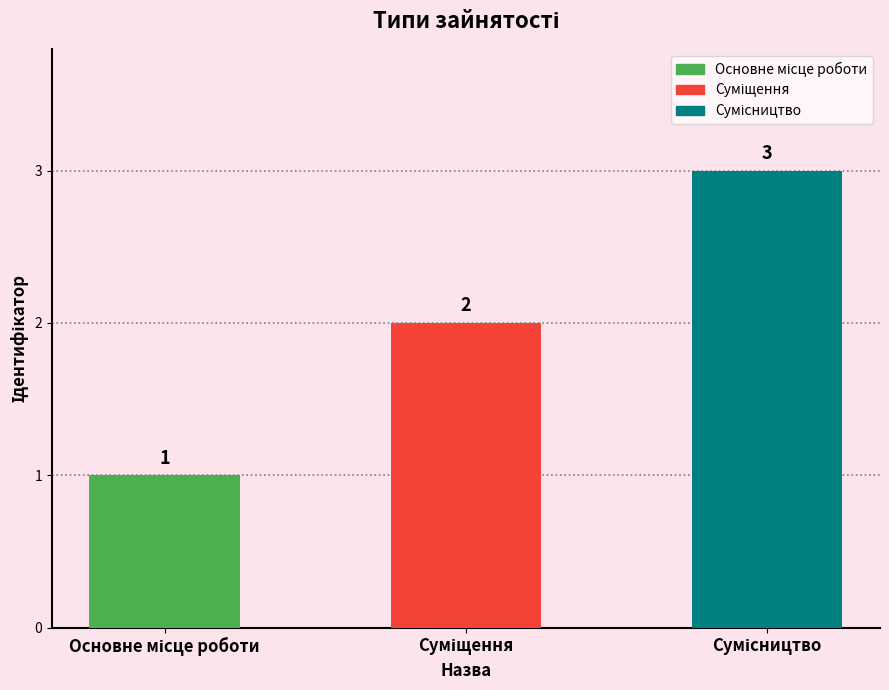

What is the value of the 2nd bar from the left?

2